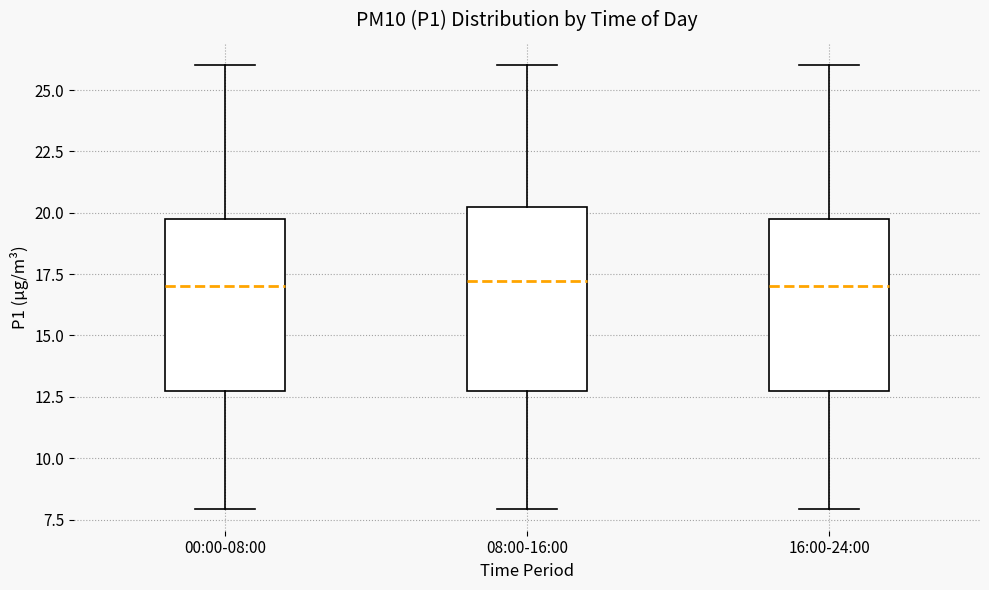

Where is the upper edge of the box for 08:00-16:00 on the y-axis? The values are not printed on the chart, so give them approximately, as read against the axis.

20.0